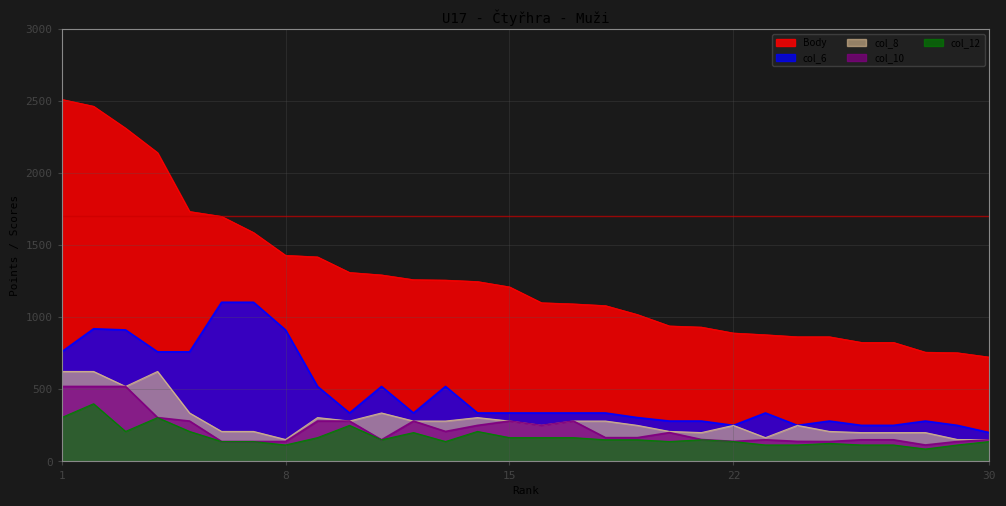

What is the maximum value for col_12?

400